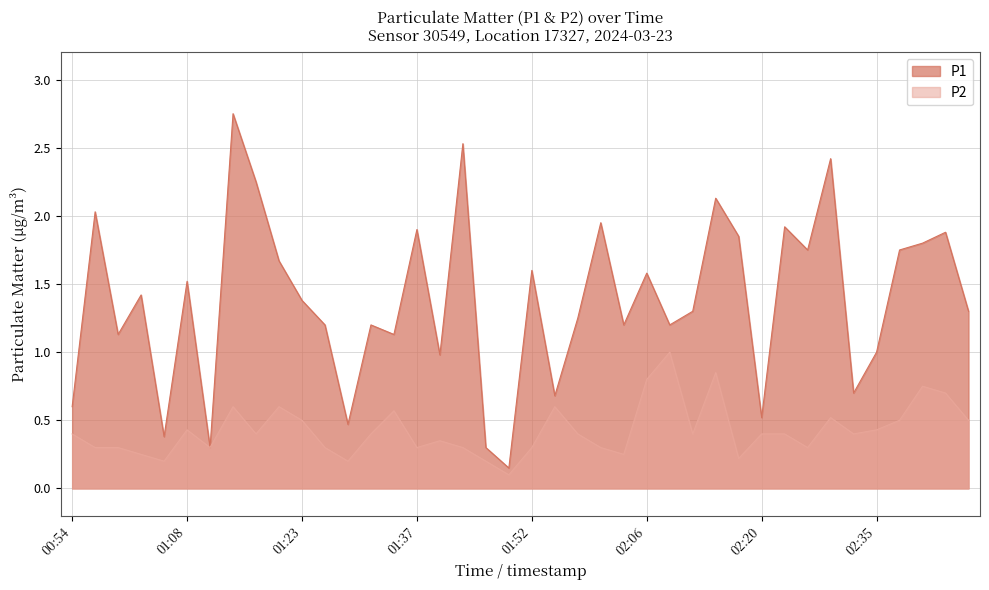

How many lines are shown in the chart?

2